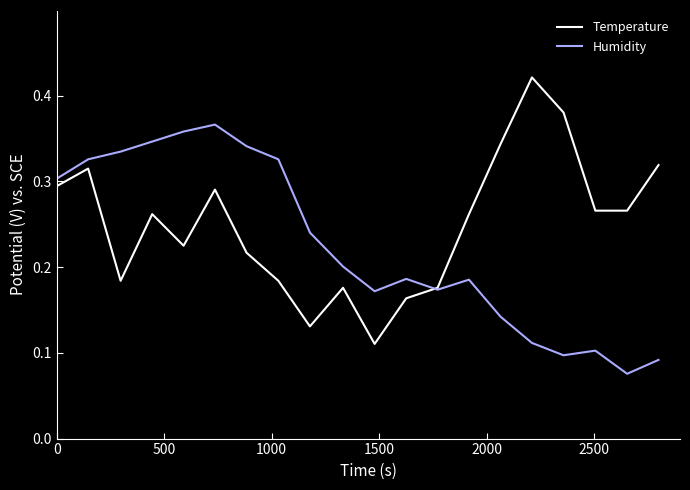

Which series has the widest spread of values?

Temperature